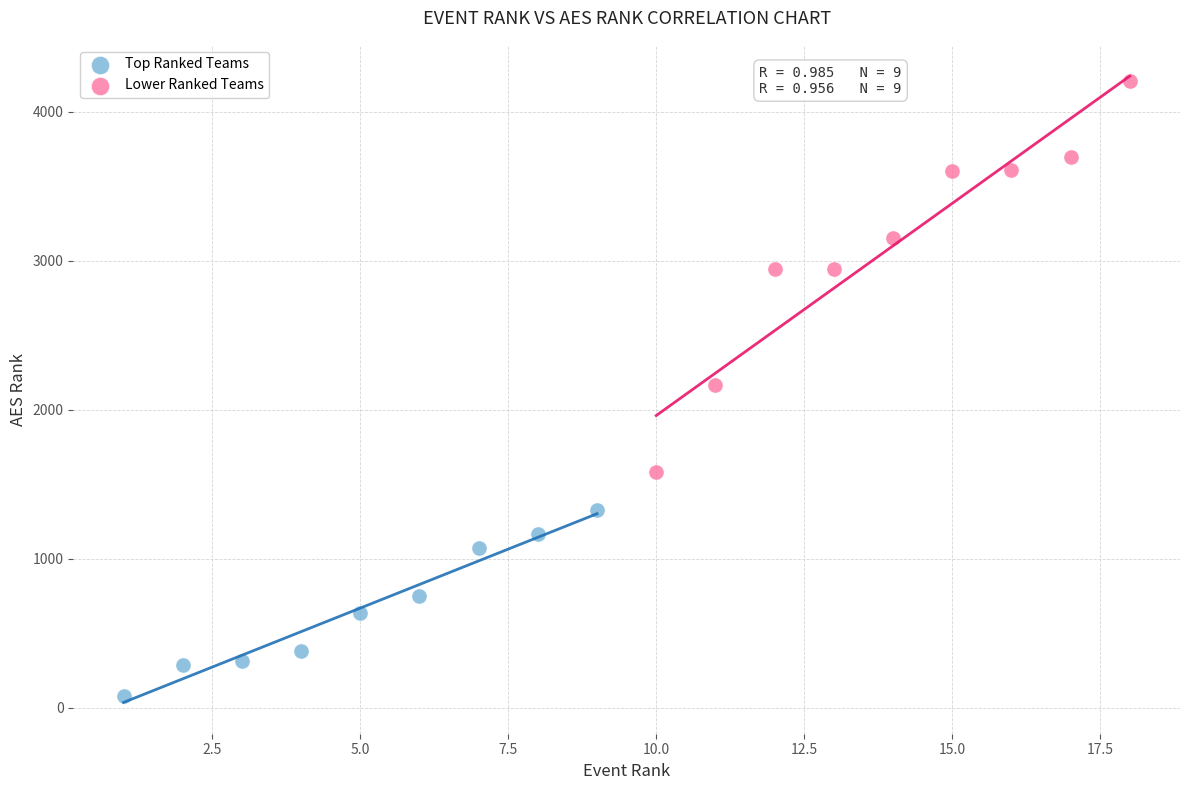

Which series contains the lowest Y value?

Top Ranked Teams